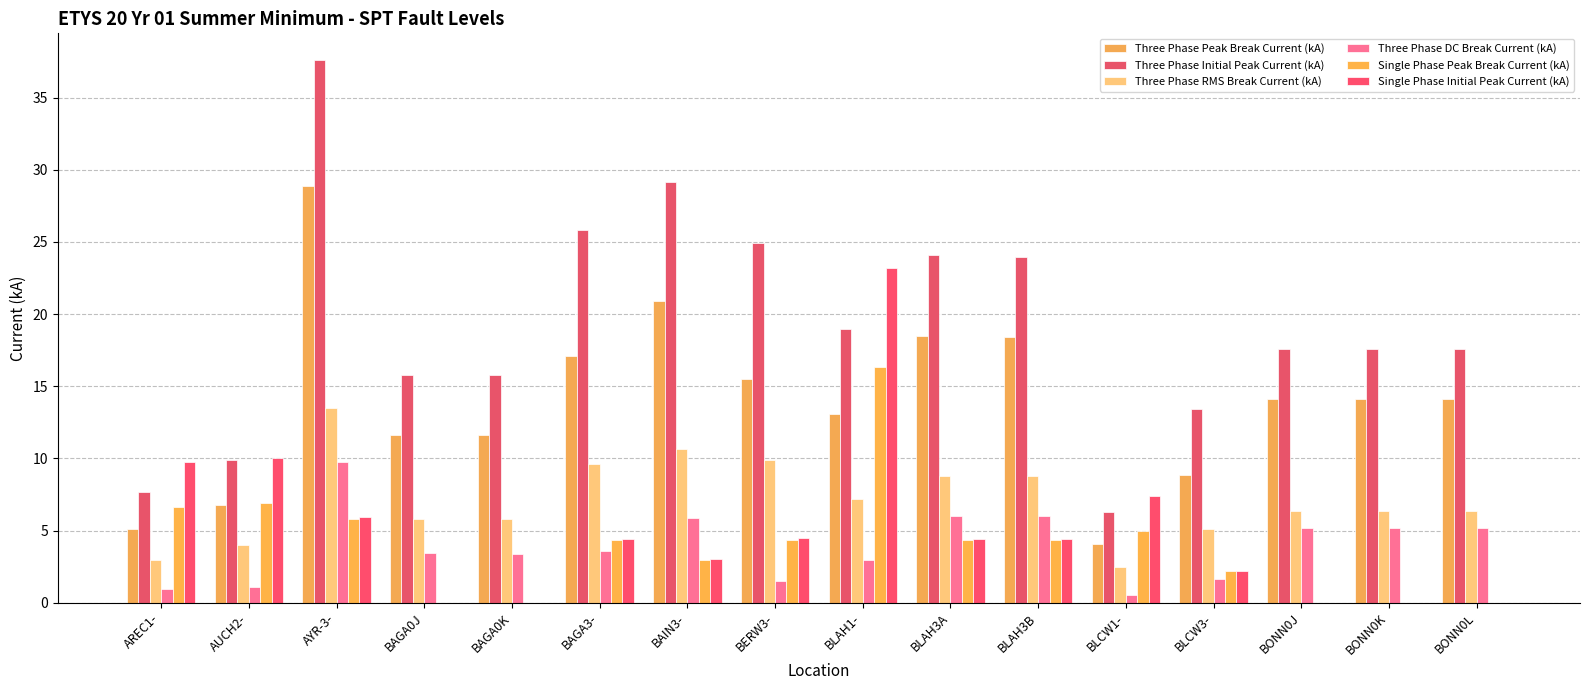

Which series has the largest range (max minus min)?

Three Phase Initial Peak Current (kA)